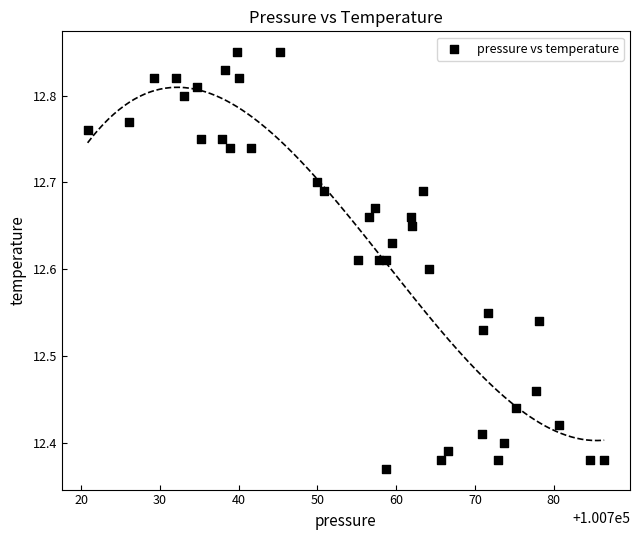

What is the range of Y values (max minus min)?

0.5